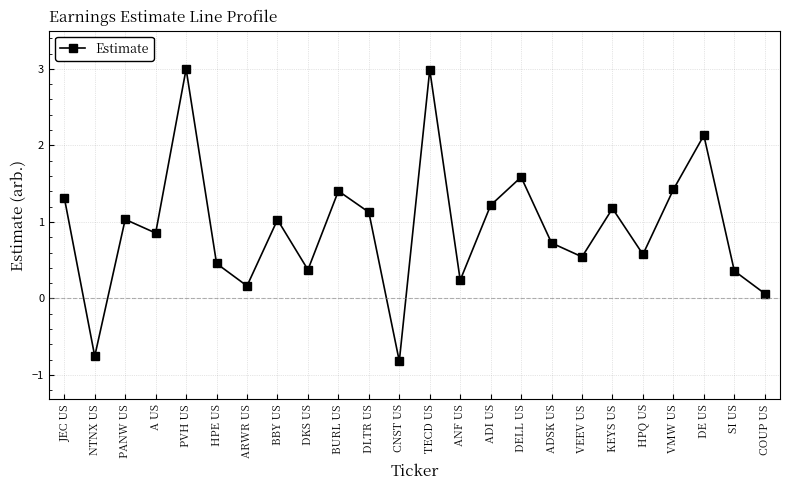

What is the average value?

0.9